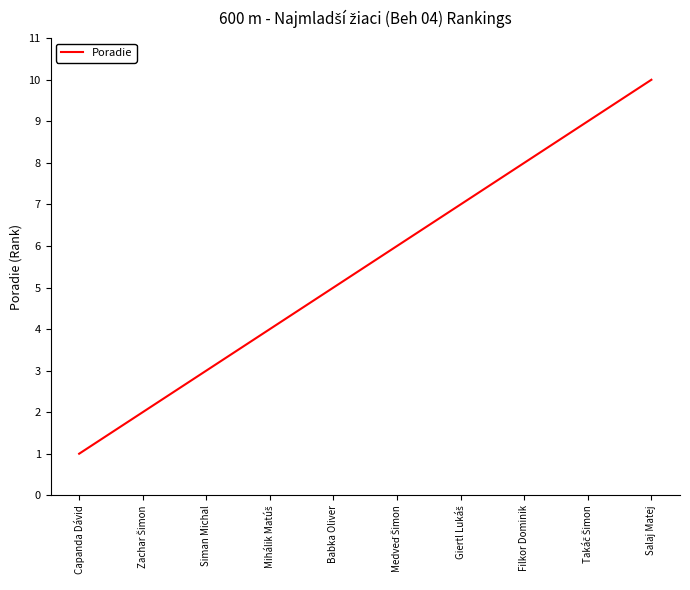

Read the value at Salaj Matej.

10